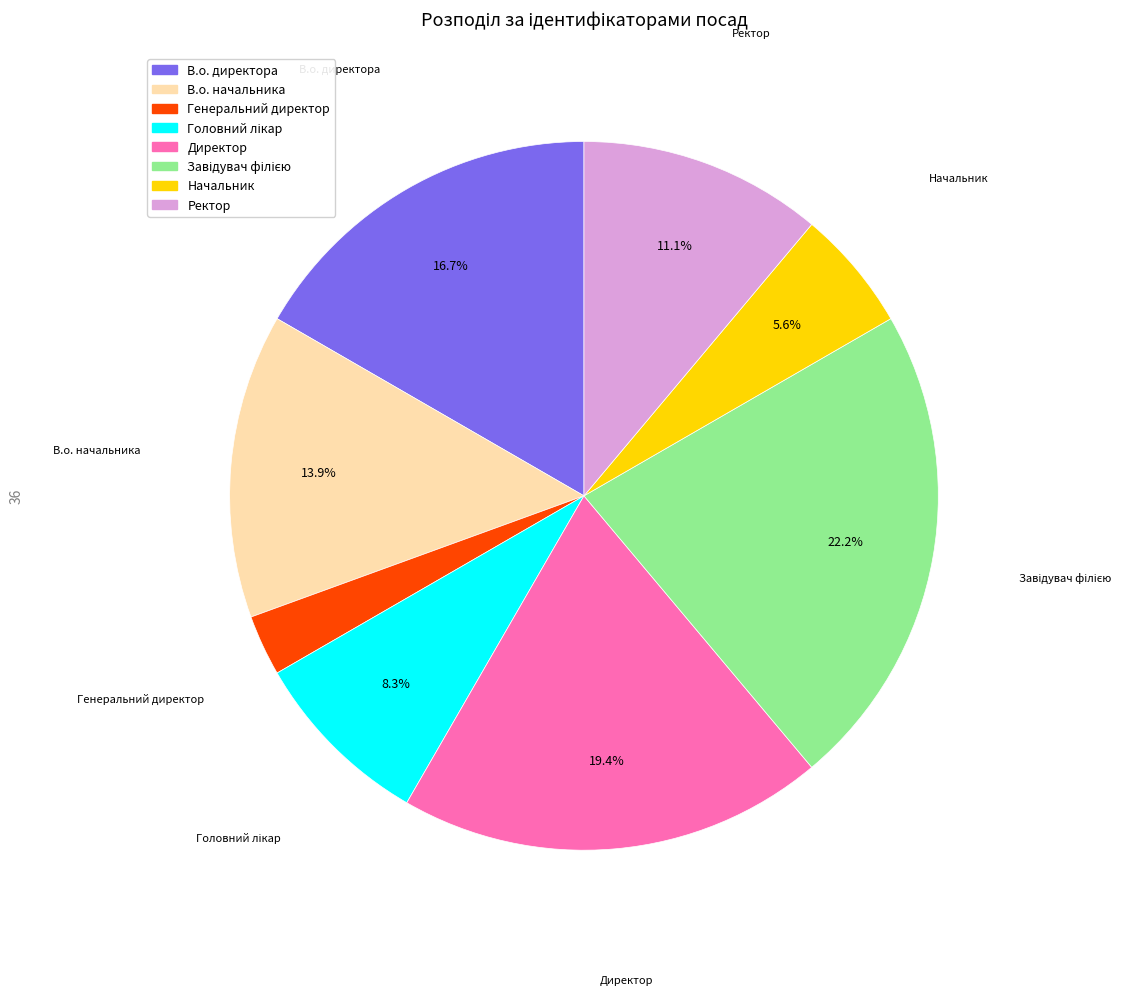

Which slice is the smallest?

Генеральний директор